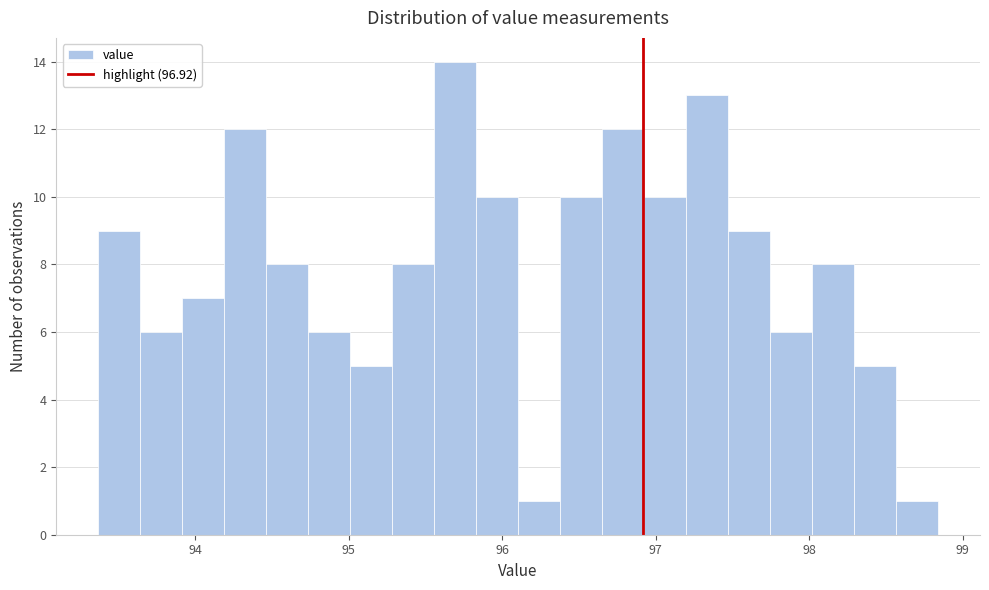

Read against the x-axis, roughly where is the centre of the tallest bar?

95.7